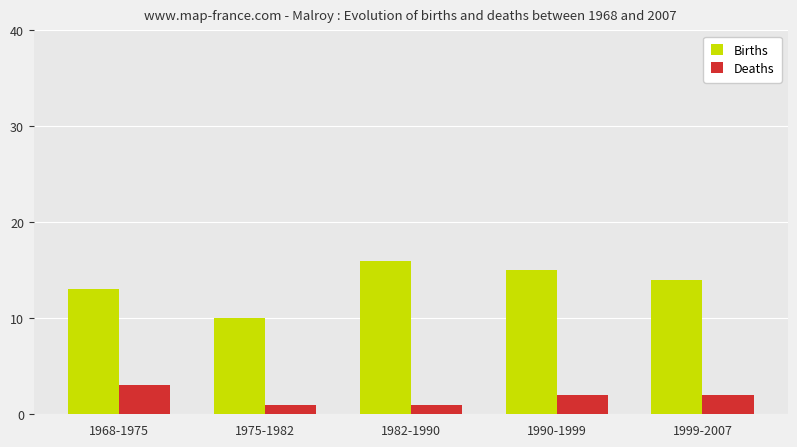

List the series in order of their overall mean, highest first.

Births, Deaths